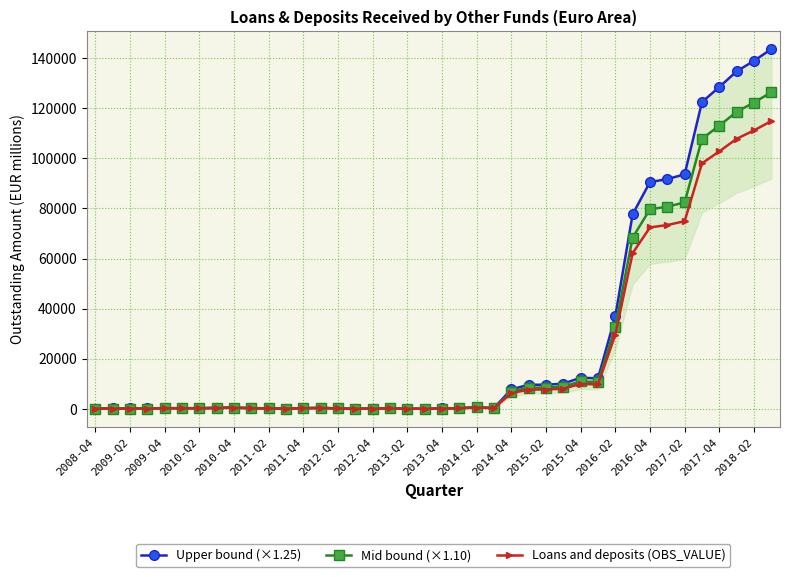

True or false: Upper bound (×1.25) and Mid bound (×1.10) cross at least once.

False